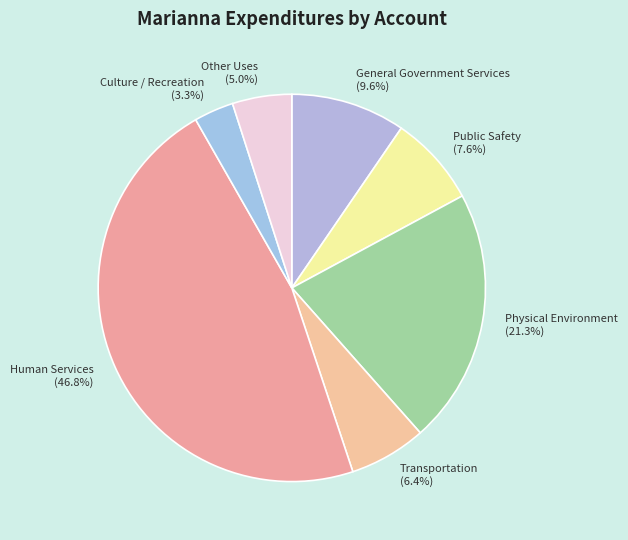

Count the number of slices in the pie.

7